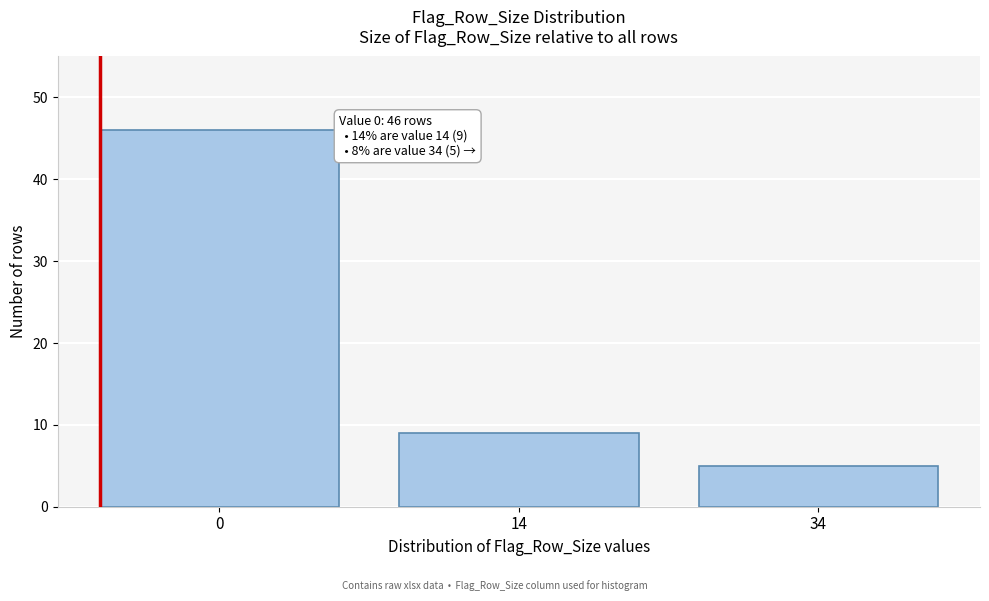

Reading left to right, what are all the values shown in this chart?

46	9	5